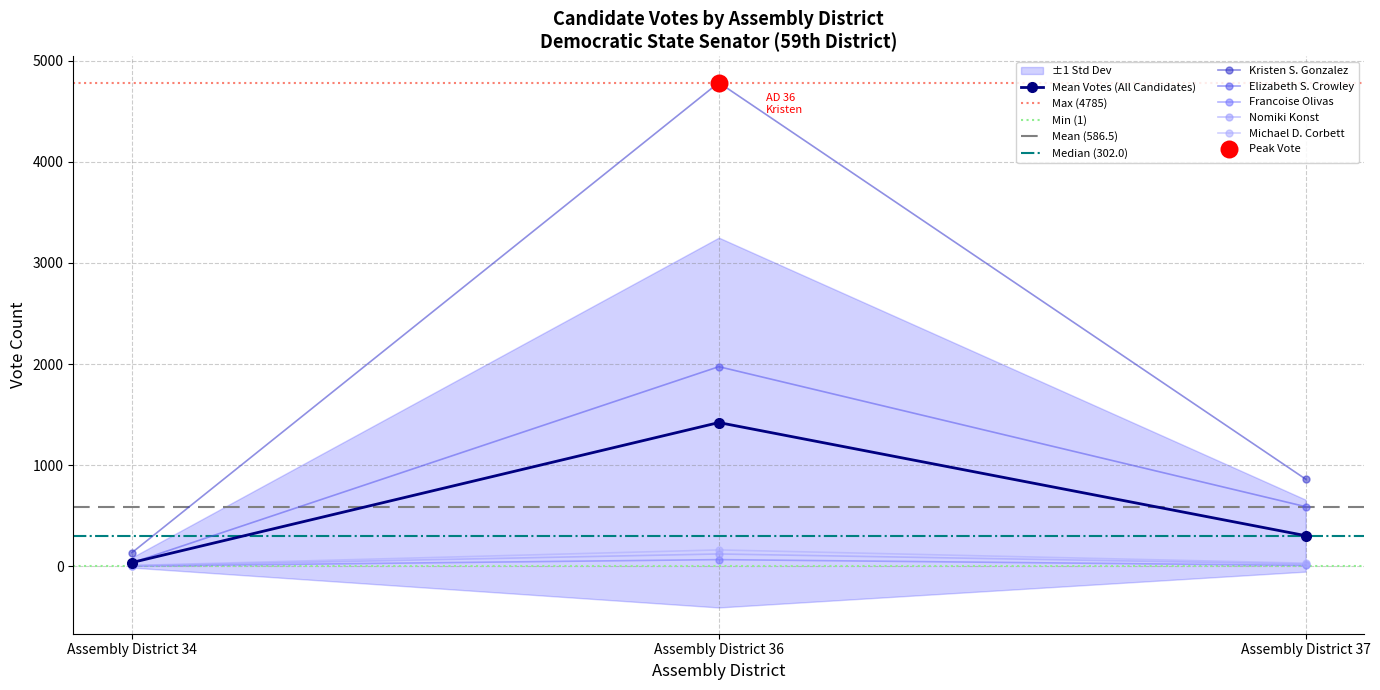

At how many categories does at least one series exceed 756?

2